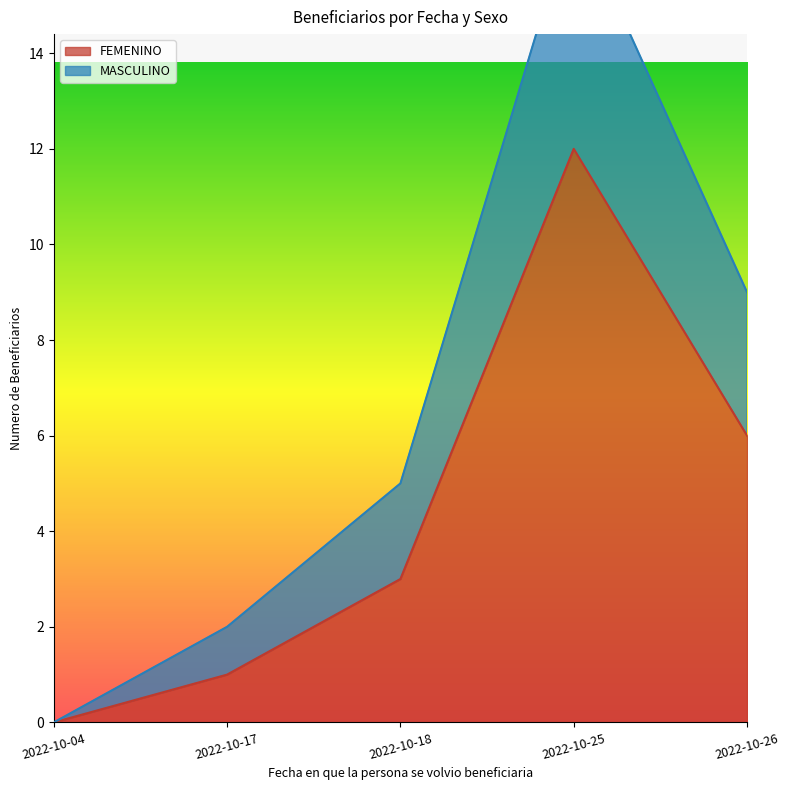

What is the difference between the maximum and minimum values in the FEMENINO series?

12